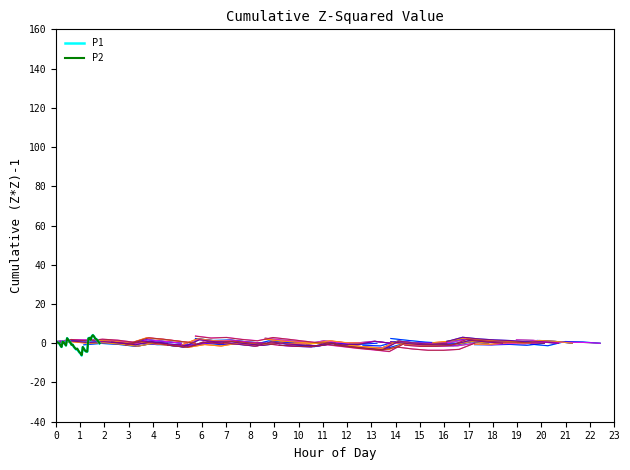

Does the chart display data point markers on the line(s)?

No